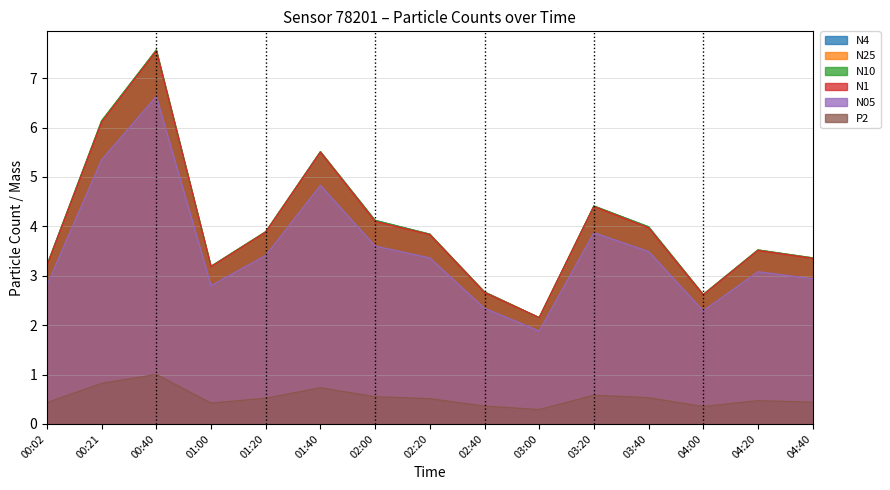

Reading left to right, extract all data points from this chart.

N4: 3.2	6.1	7.6	3.2	3.9	5.5	4.1	3.8	2.7	2.1	4.4	4.0	2.6	3.5	3.4
N25: 3.2	6.1	7.6	3.2	3.9	5.5	4.1	3.8	2.7	2.1	4.4	4.0	2.6	3.5	3.4
N10: 3.2	6.1	7.6	3.2	3.9	5.5	4.1	3.8	2.7	2.1	4.4	4.0	2.6	3.5	3.4
N1: 3.2	6.1	7.5	3.2	3.9	5.5	4.1	3.8	2.7	2.1	4.4	4.0	2.6	3.5	3.4
N05: 2.8	5.3	6.6	2.8	3.4	4.8	3.6	3.4	2.3	1.9	3.9	3.5	2.3	3.1	2.9
P2: 0.4	0.8	1.0	0.4	0.5	0.7	0.6	0.5	0.4	0.3	0.6	0.5	0.3	0.5	0.4